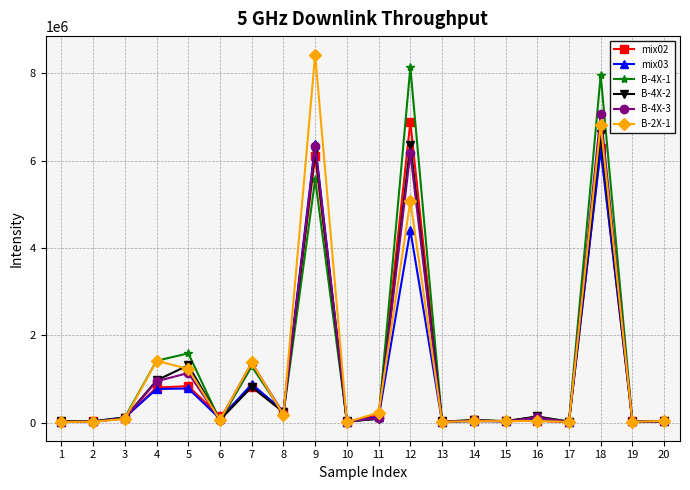

What is the maximum value shown in the chart?

8434600